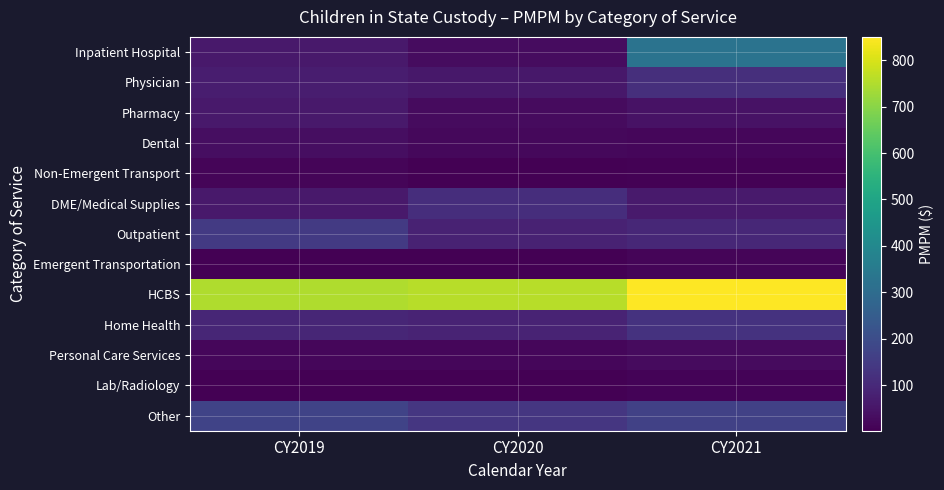

How many distinct data groups are displayed?

13